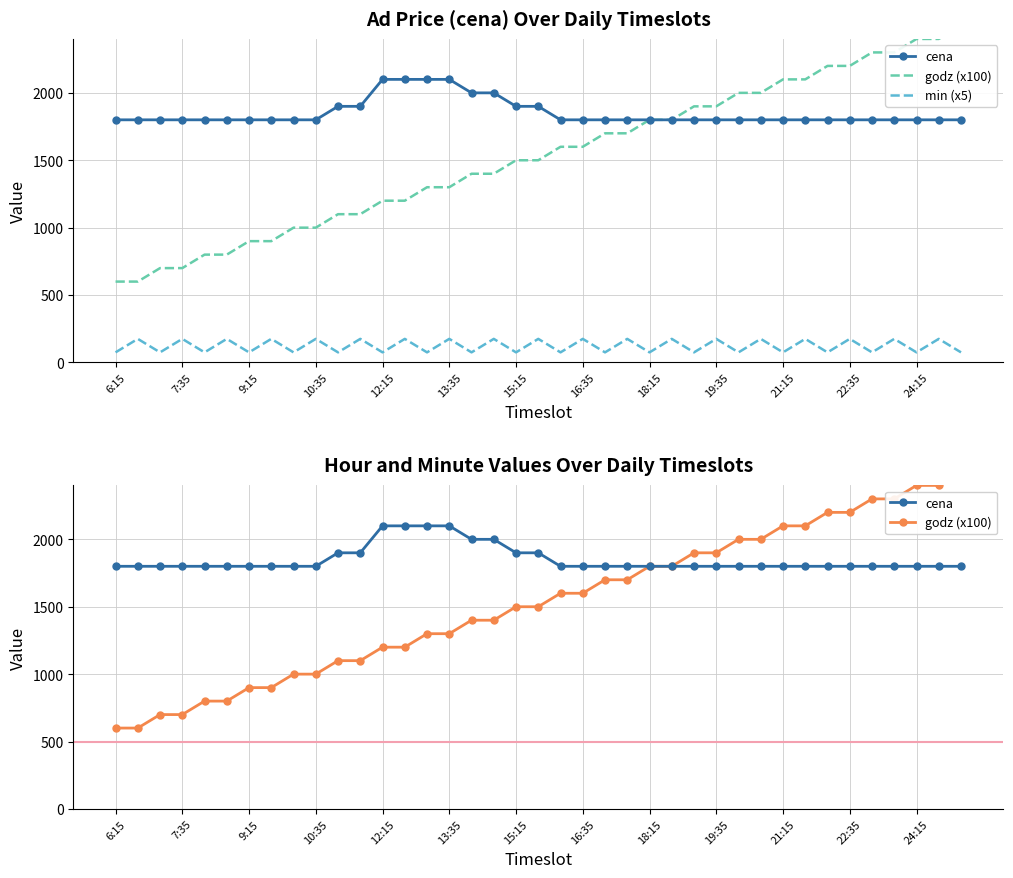

The value of godz (x100) at 9:15 is 342. True or false?

False